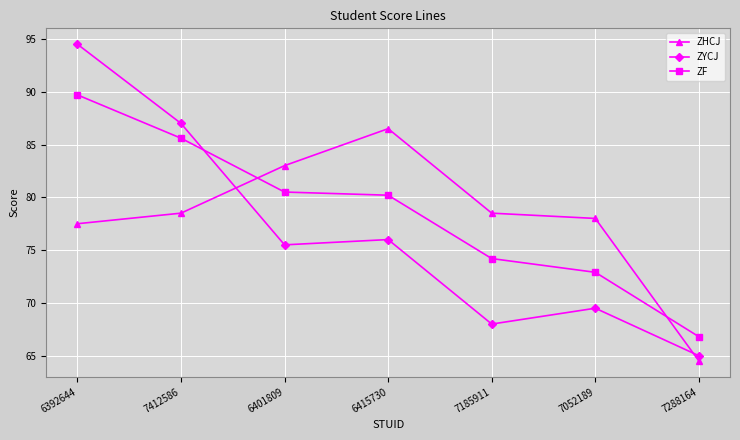

Reading right to left, what are all the values shown in this chart?

ZHCJ: 64.5	78.0	78.5	86.5	83.0	78.5	77.5
ZYCJ: 65.0	69.5	68.0	76.0	75.5	87.0	94.5
ZF: 66.8	72.9	74.2	80.2	80.5	85.6	89.7